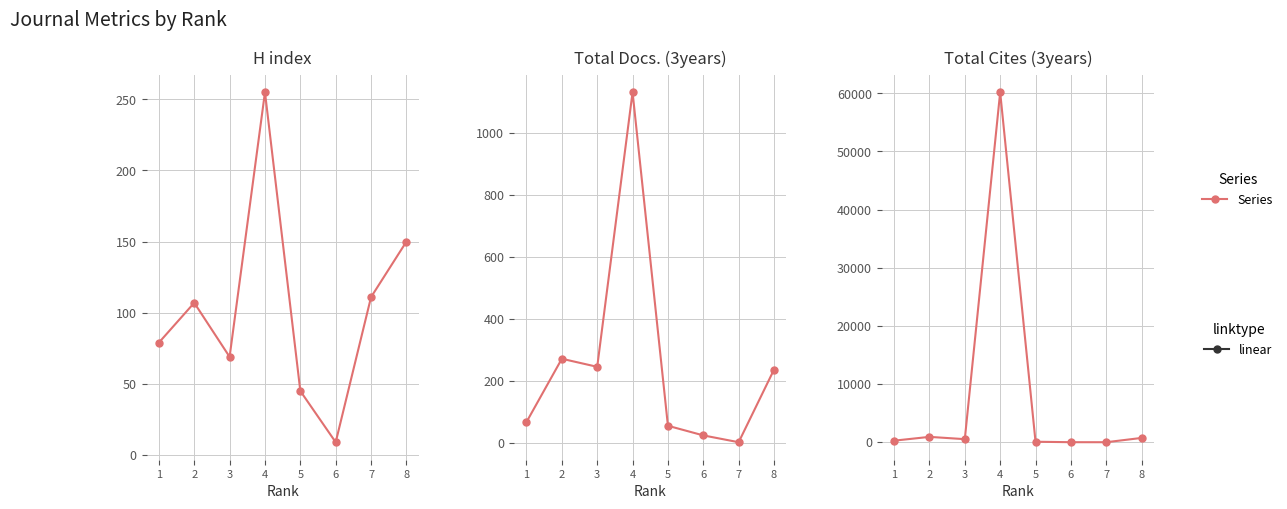

True or false: Total Docs. (3years) has a value of 328 at 3.

False